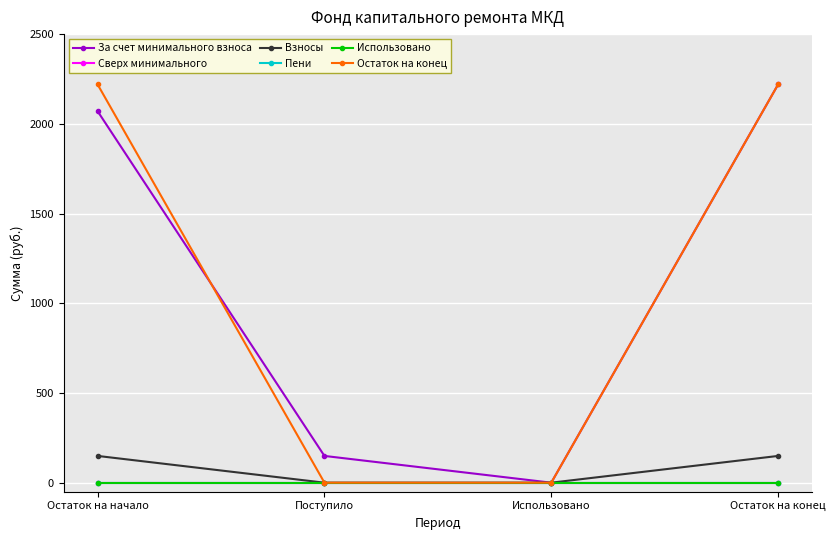

Is this an area chart (filled region under the line)?

No